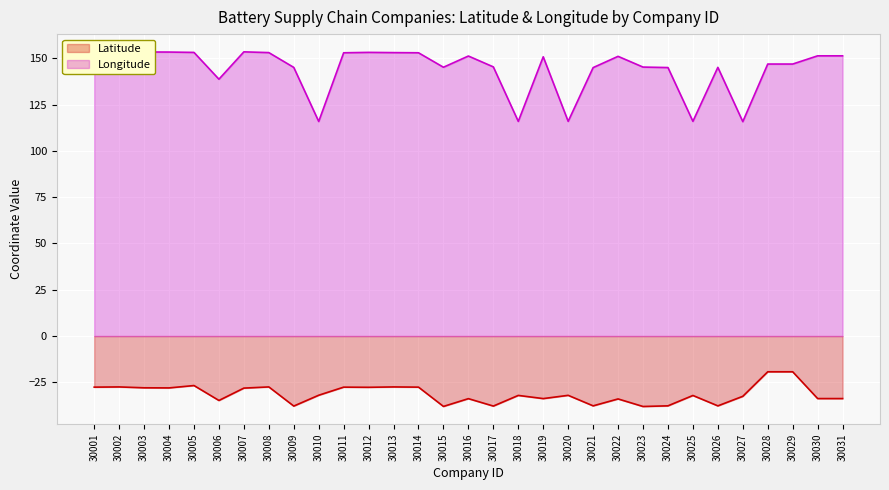

True or false: Longitude and Latitude cross at least once.

False